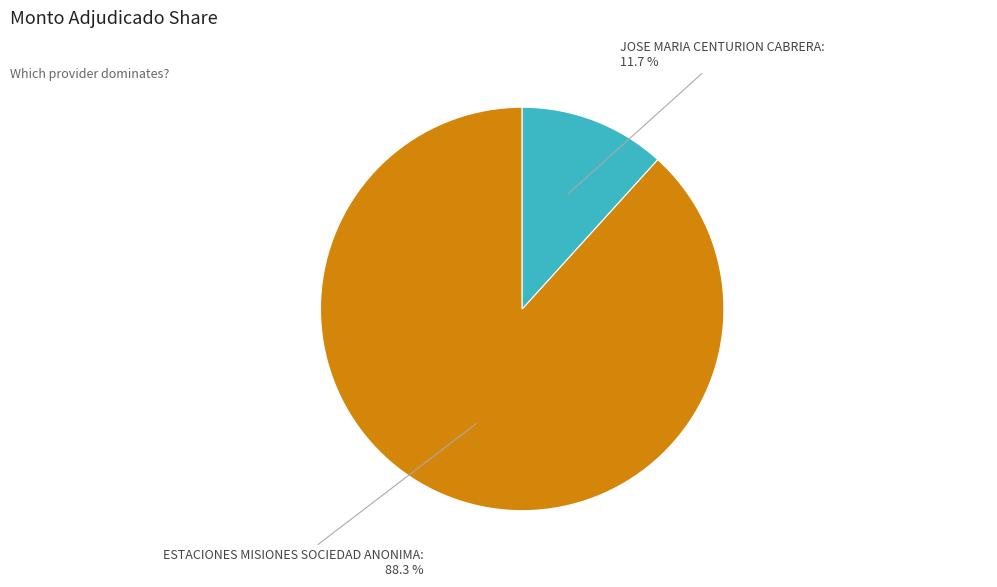

Is there any slice that represents more than half of the pie?

Yes